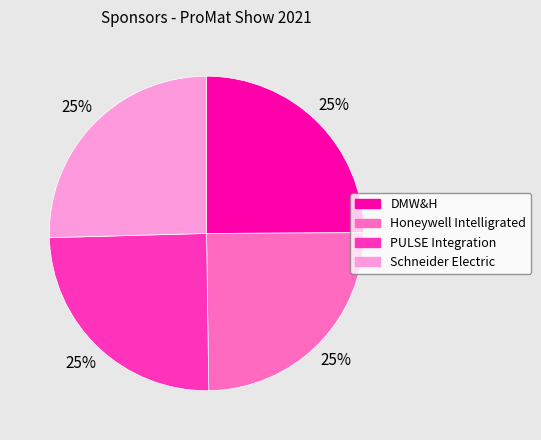

To the nearest percent, what percentage of the pie is DMW&H?

25%